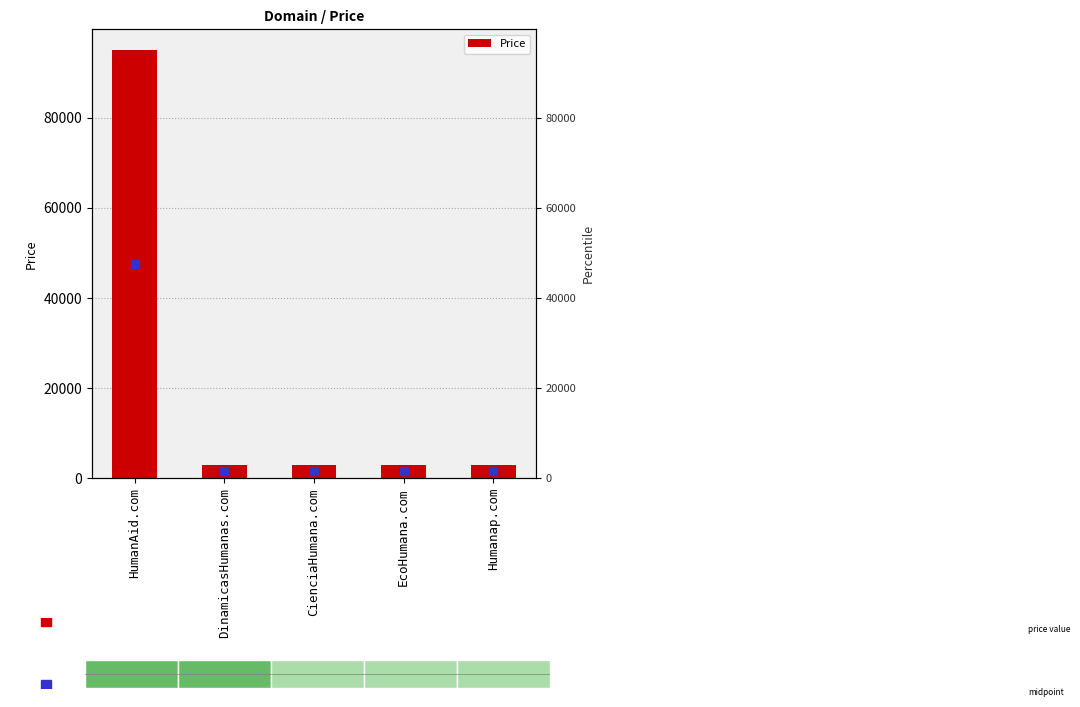

Does the chart contain any negative values?

No